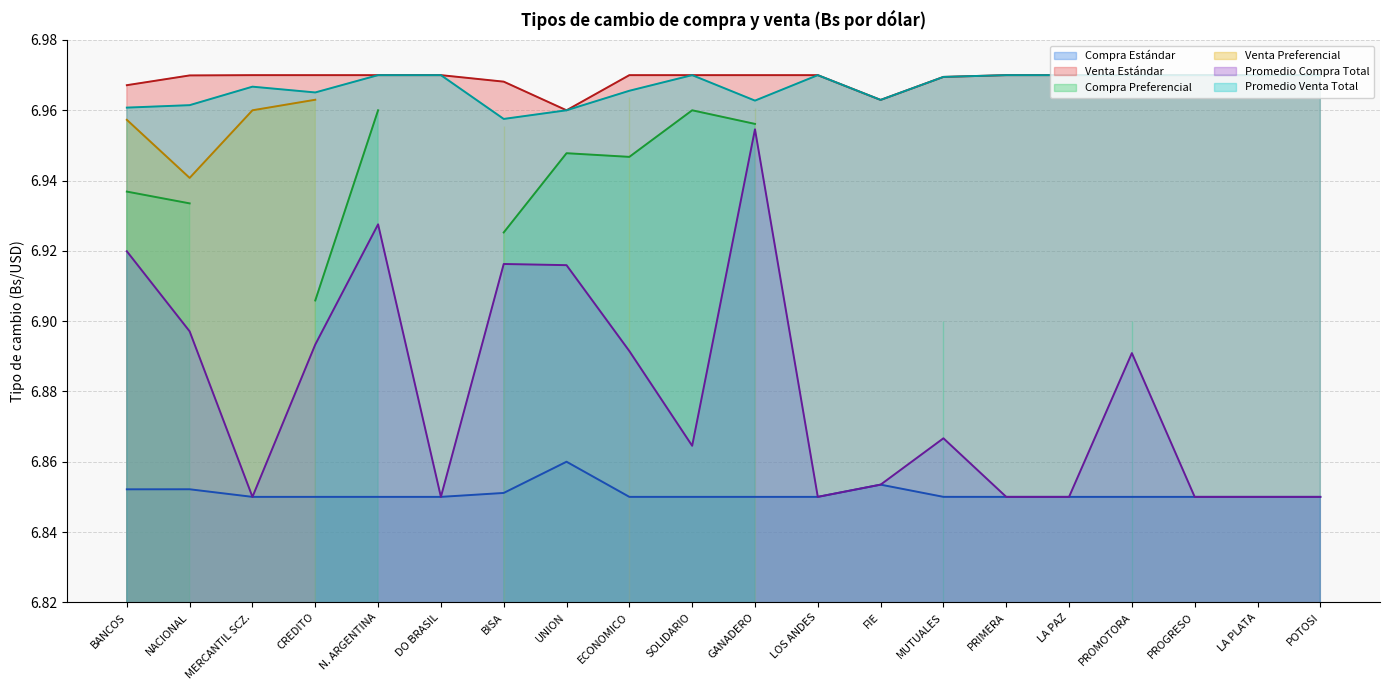

Which has a higher value, LA PAZ or NACIONAL?

NACIONAL